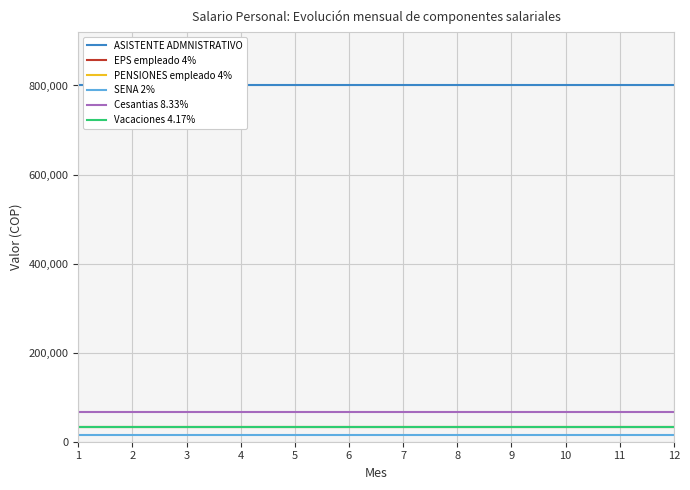

True or false: ASISTENTE ADMNISTRATIVO and SENA 2% cross at least once.

False